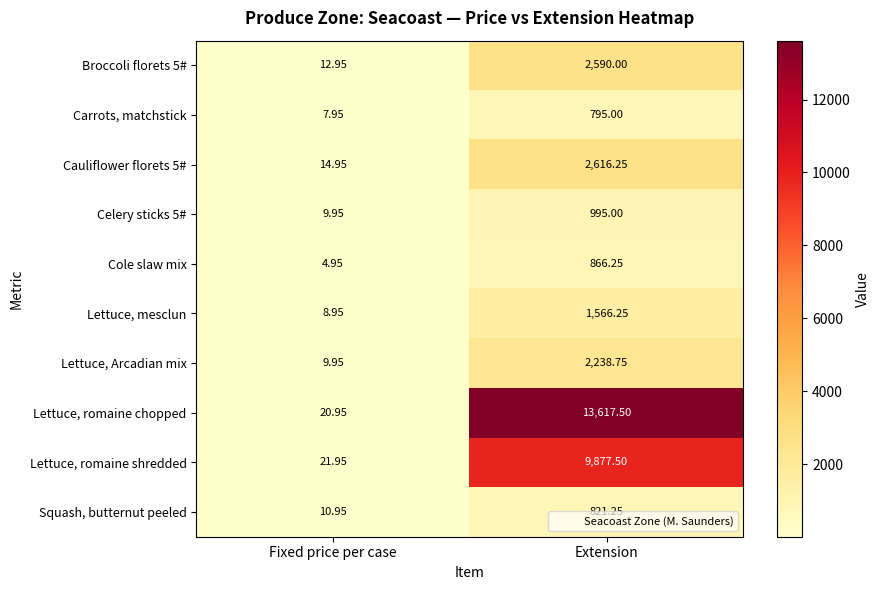

Which category has the lowest value in the Squash, butternut peeled series?

Fixed price per case